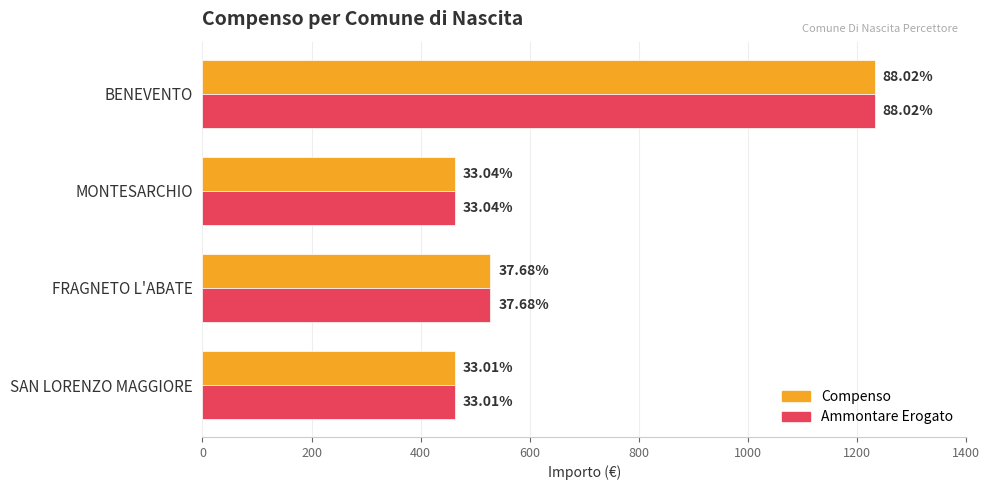

What are all the series names shown in the legend?

Compenso, Ammontare Erogato